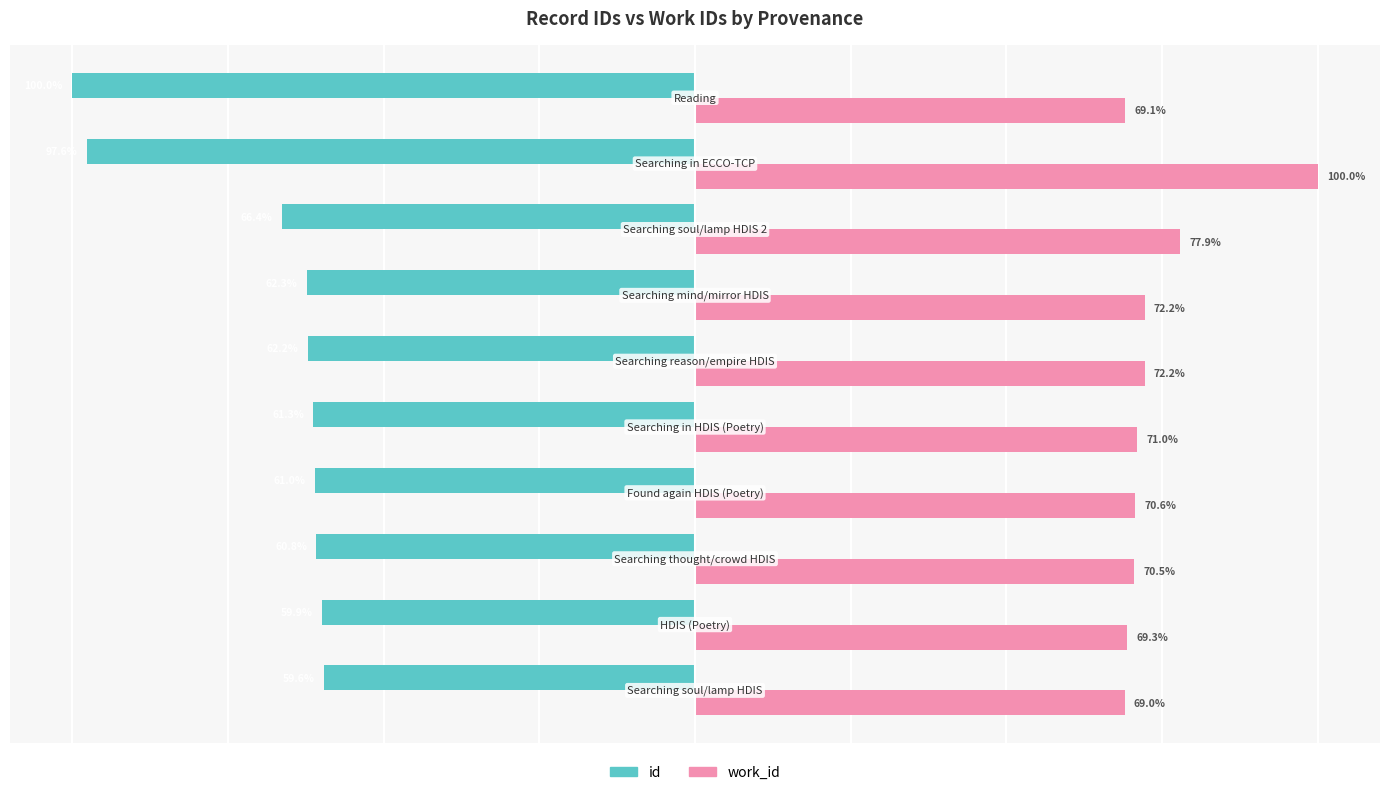

Which series has the largest total across all categories?

work_id